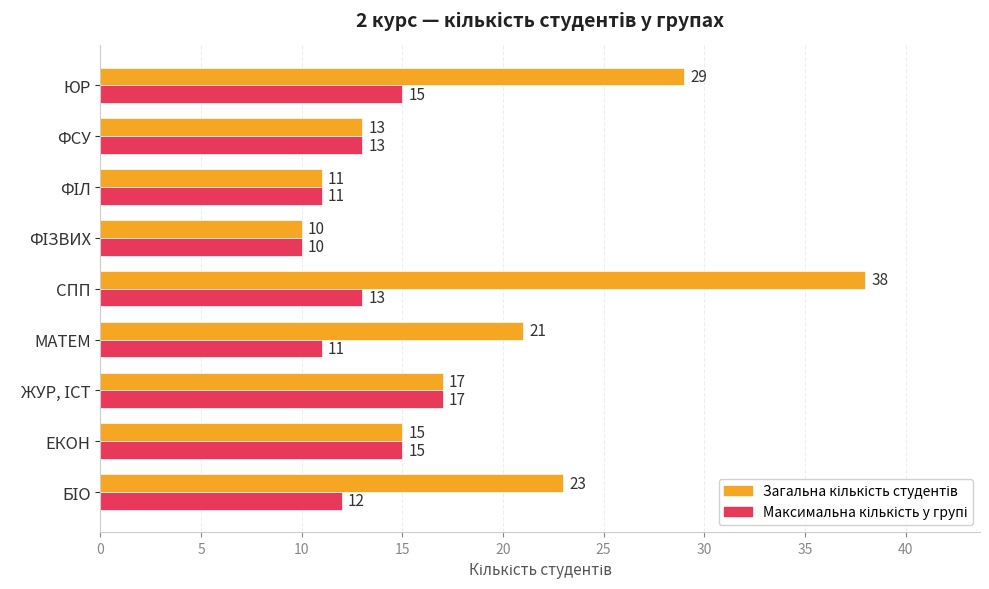

What is the difference between the highest and lowest values at МАТЕМ?

10